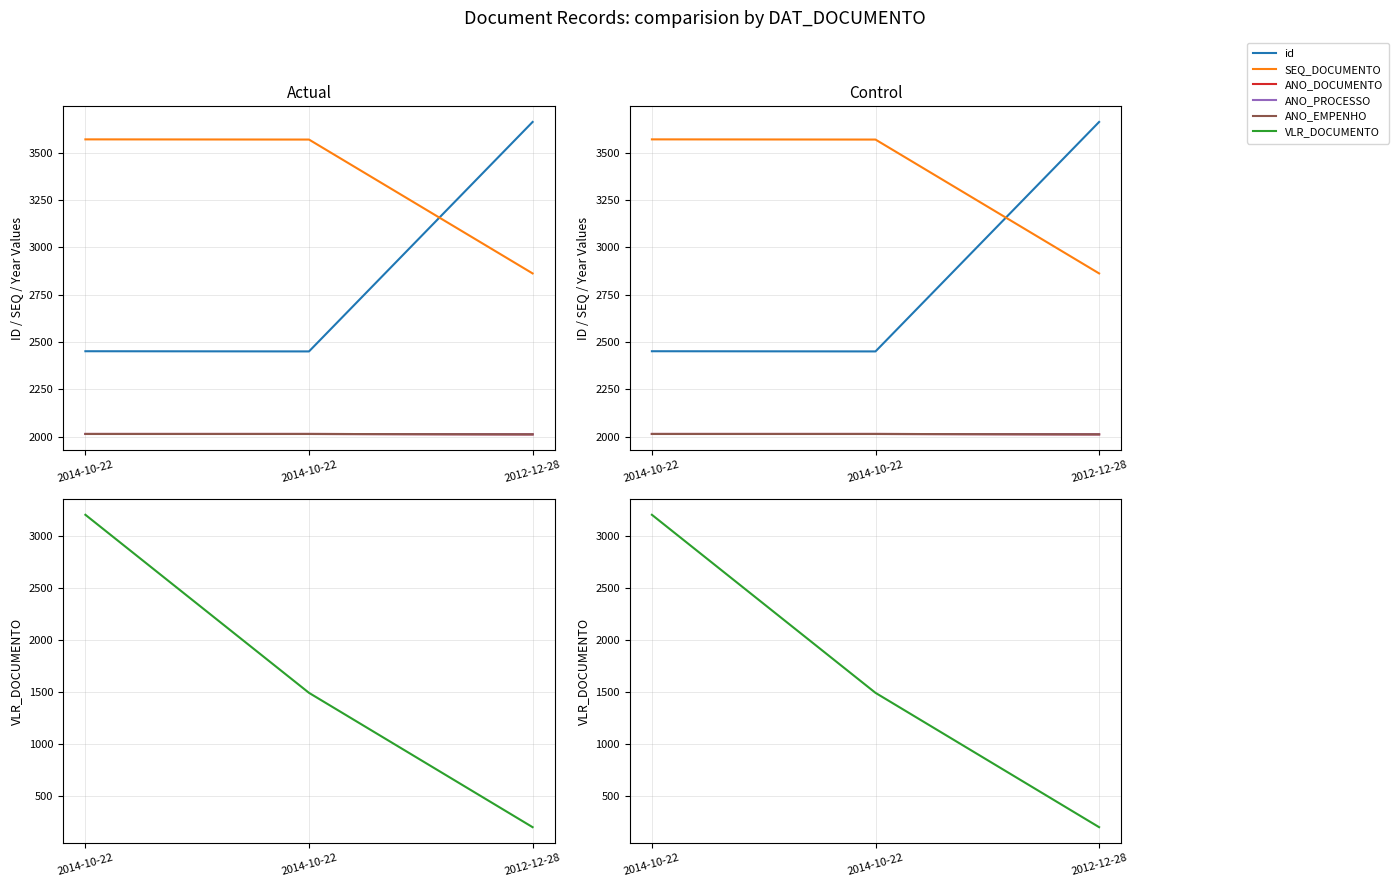

What is the value of the ANO_EMPENHO point at the 2nd from the left?

2014